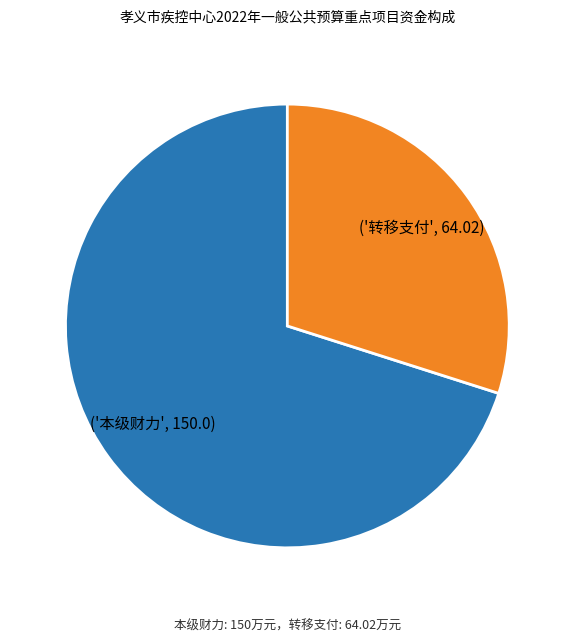

How many segments does this pie chart have?

2